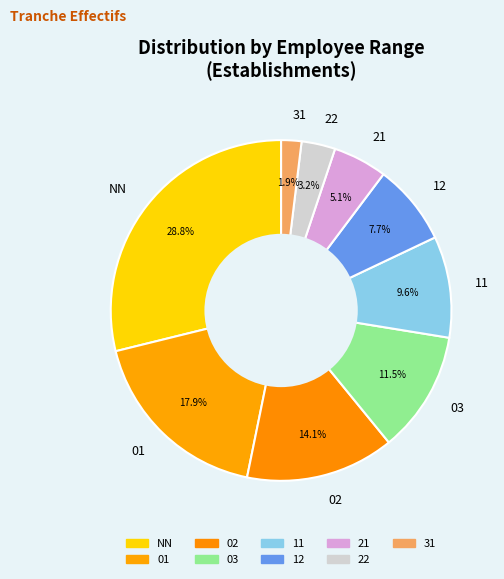

Which category has the biggest portion of the pie?

NN